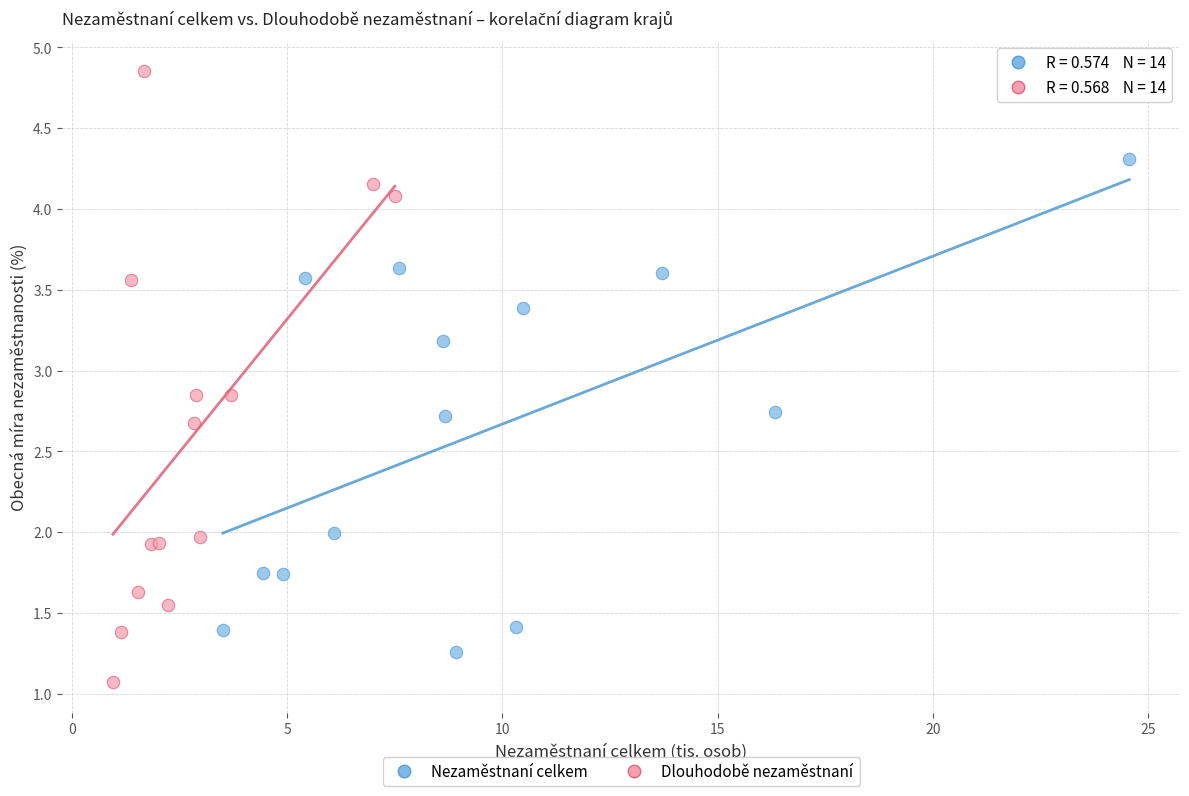

Which series reaches the maximum Y coordinate?

Dlouhodobě nezaměstnaní